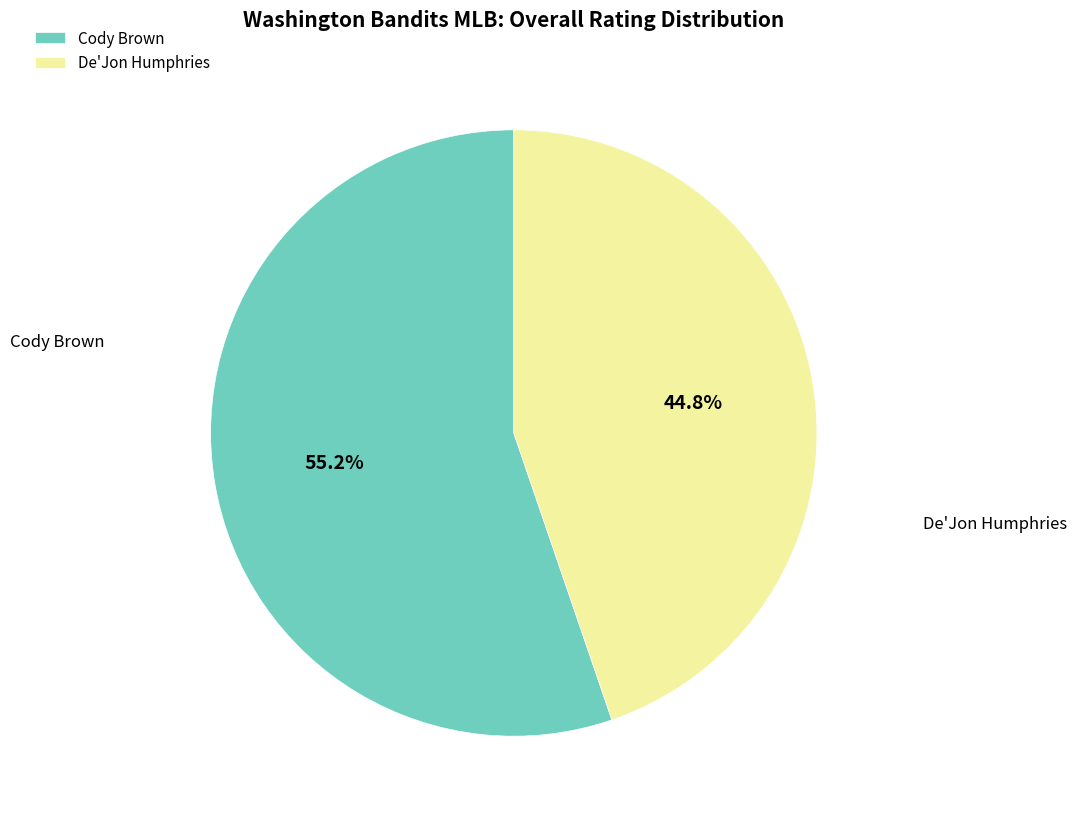

Between De'Jon Humphries and Cody Brown, which is larger?

Cody Brown